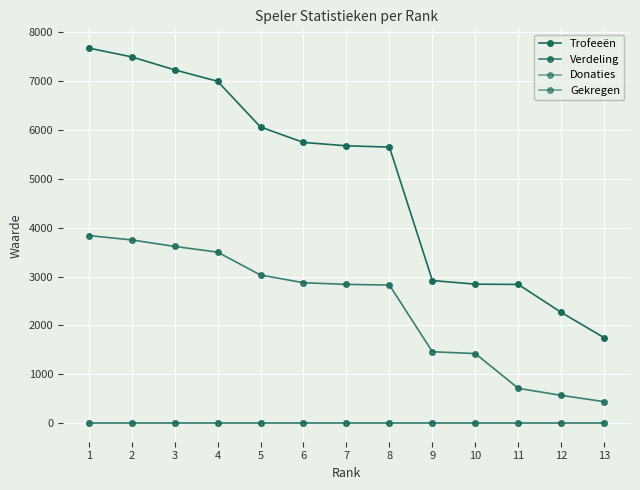

Reading right to left, transcribe all the data shown in this chart.

Trofeeën: 1746	2265	2838	2844	2918	5652	5678	5747	6063	7000	7234	7500	7680
Verdeling: 436	566	709	1422	1459	2826	2839	2873	3031	3500	3617	3750	3840
Donaties: 0	0	0	0	0	0	0	0	0	0	0	0	0
Gekregen: 0	0	0	0	0	0	0	0	0	0	0	0	0